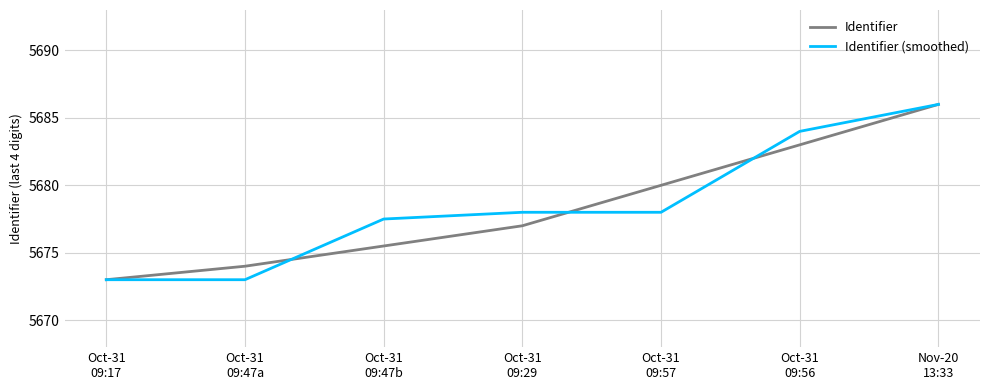

Rank the categories by Identifier (smoothed) value from highest to lowest.

Nov-20
13:33, Oct-31
09:56, Oct-31
09:29, Oct-31
09:57, Oct-31
09:47b, Oct-31
09:17, Oct-31
09:47a